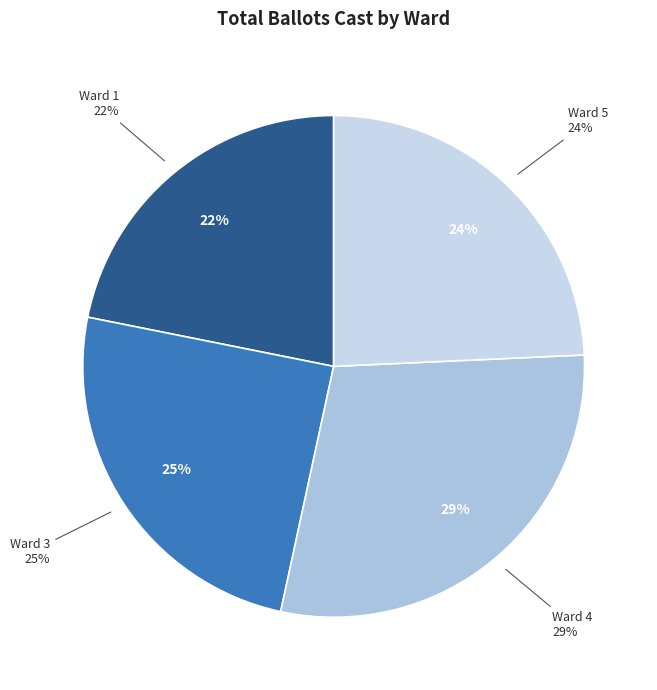

Between Ward 3 and Ward 5, which is larger?

Ward 3